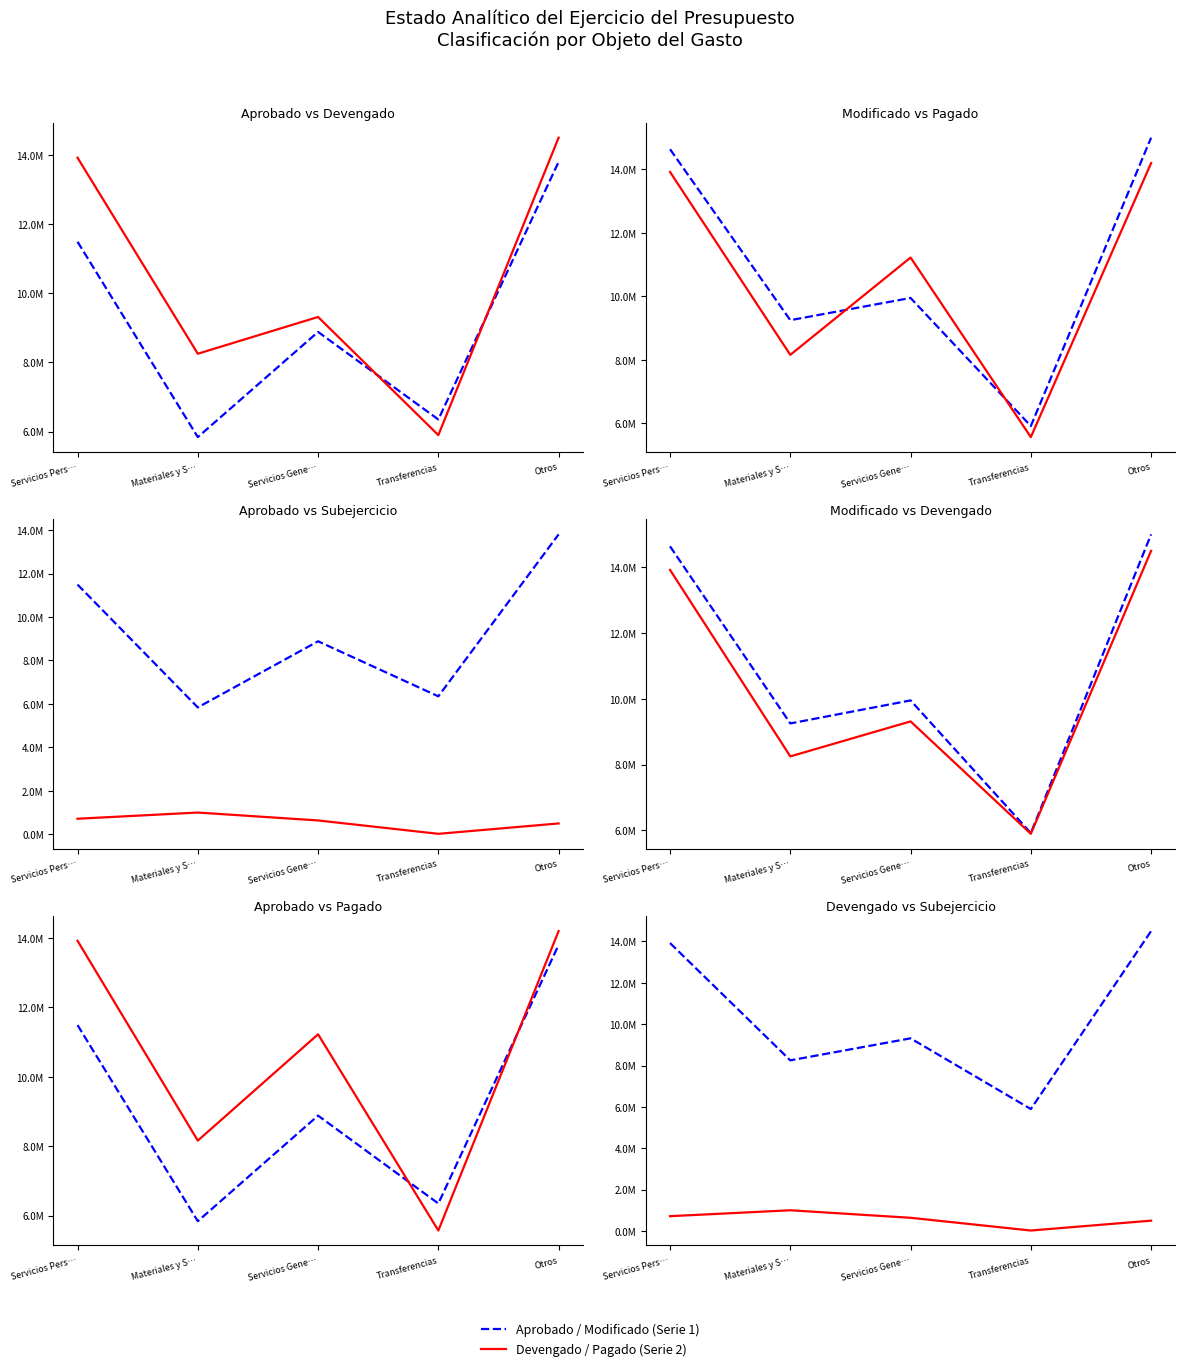

At which label does Aprobado reach its peak?

Otros